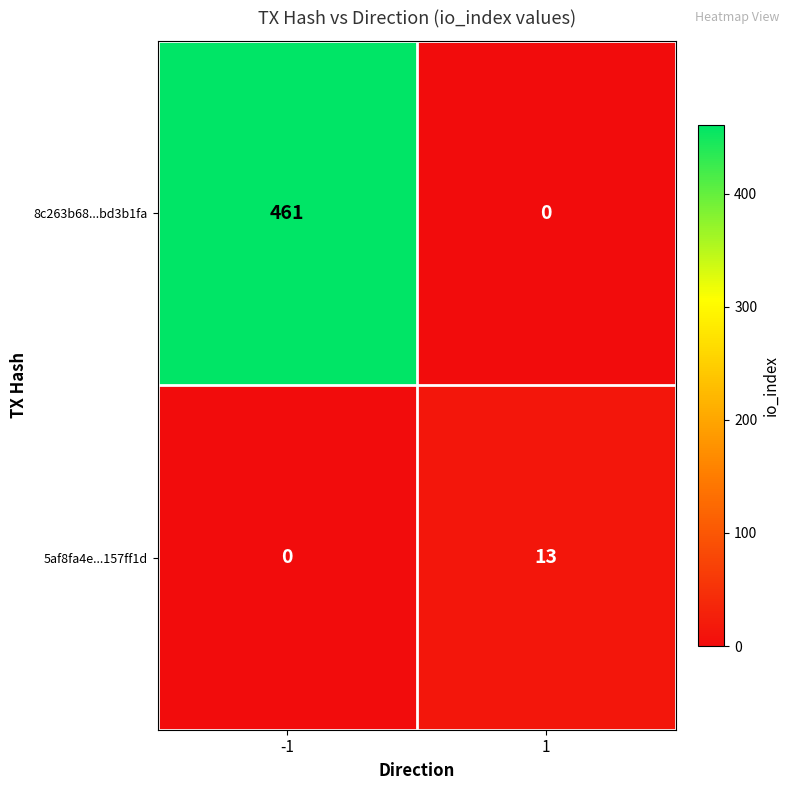

The 5af8fa4e...157ff1d series shows 0 at -1. True or false?

True